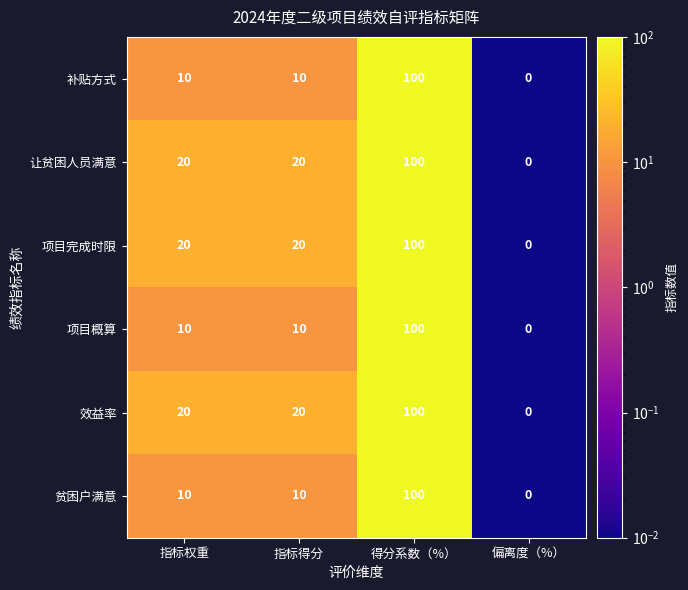

Which category has the lowest value across all series?

偏离度（%）